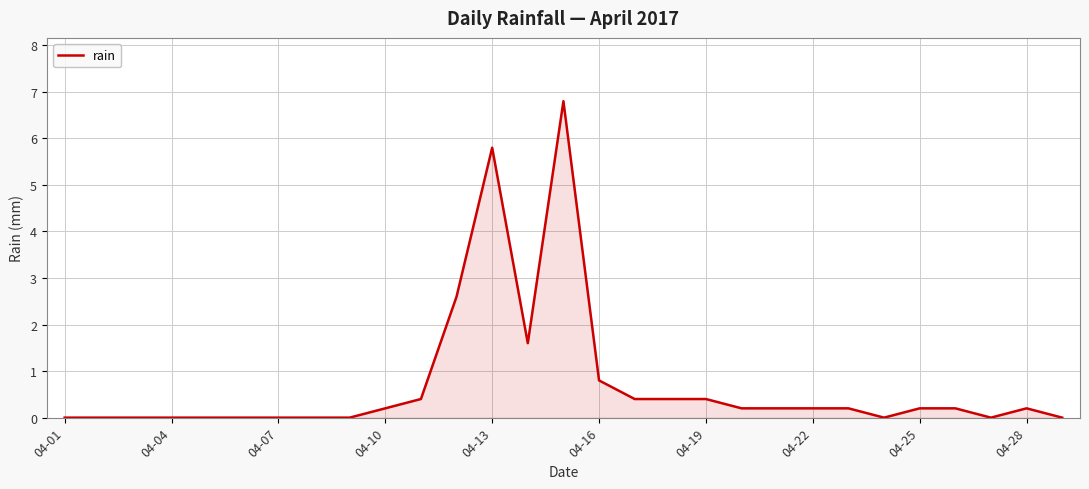

What is the difference between the second highest and minimum values?

5.8